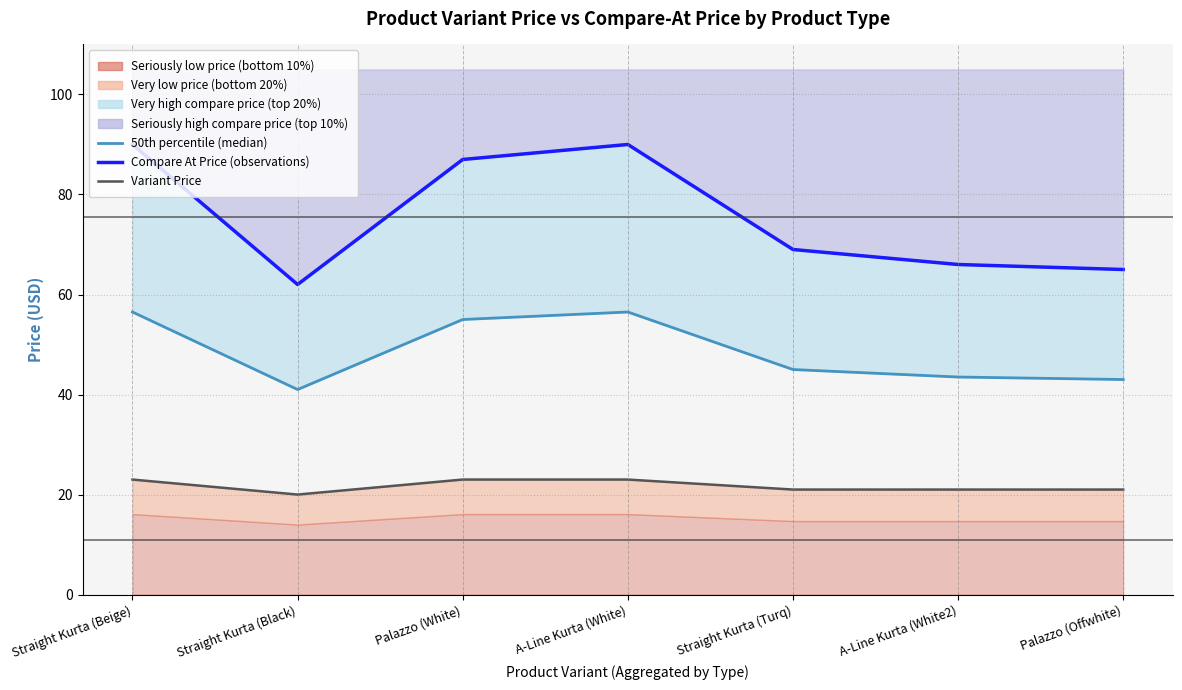

Which category has the highest value in the Compare At Price (observations) series?

Straight Kurta (Beige)